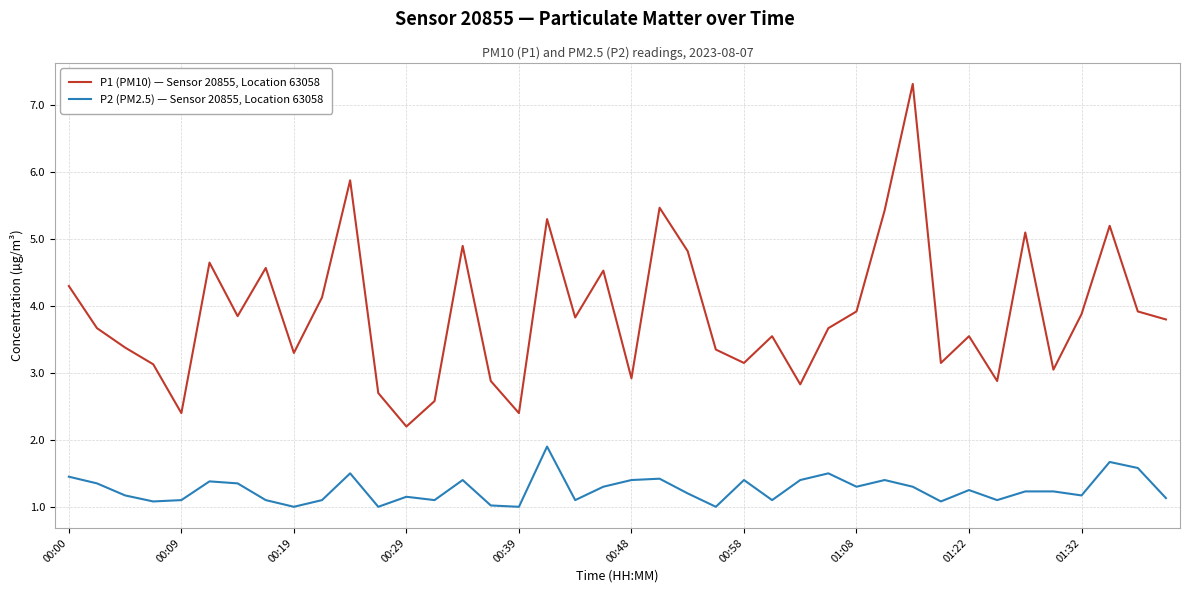

Which series has the widest spread of values?

P1 (PM10) — Sensor 20855, Location 63058